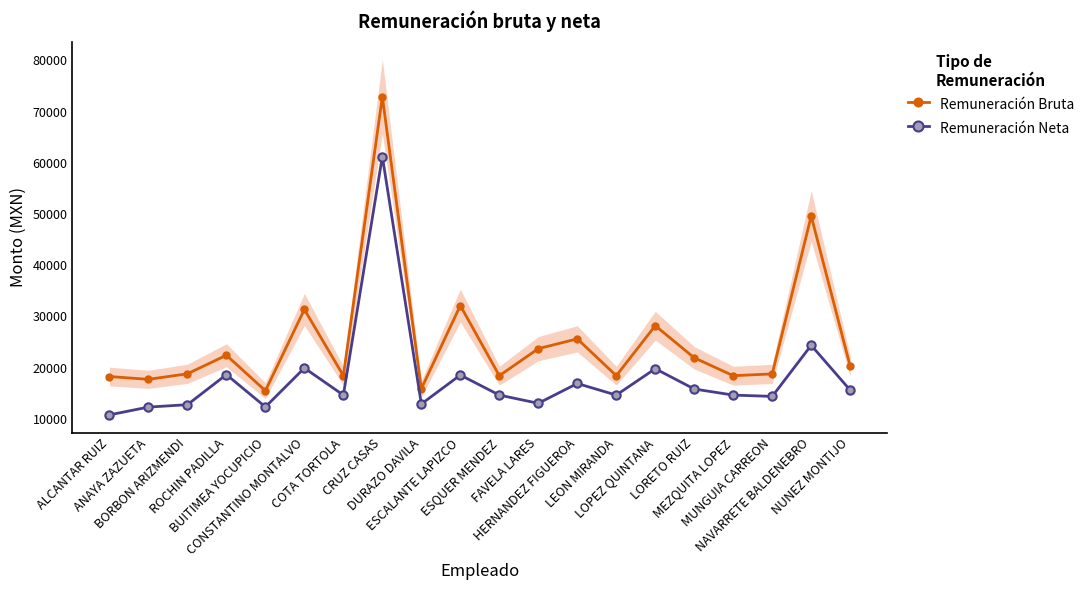

What is the label of the 12th point from the left?

FAVELA LARES